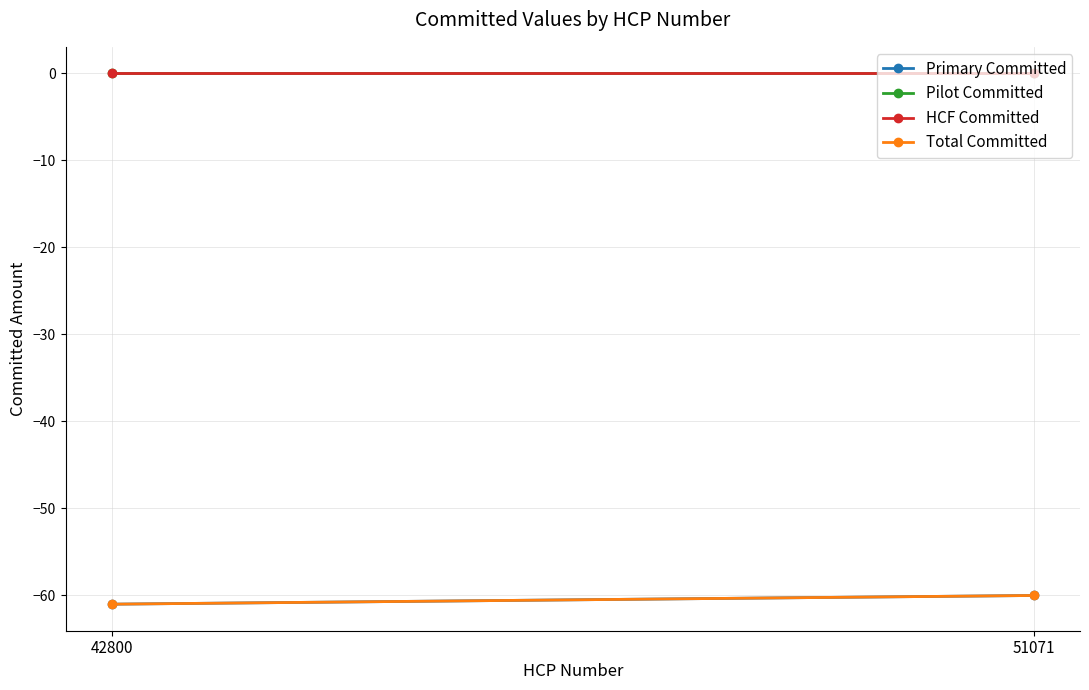

Which series has the widest spread of values?

Primary Committed